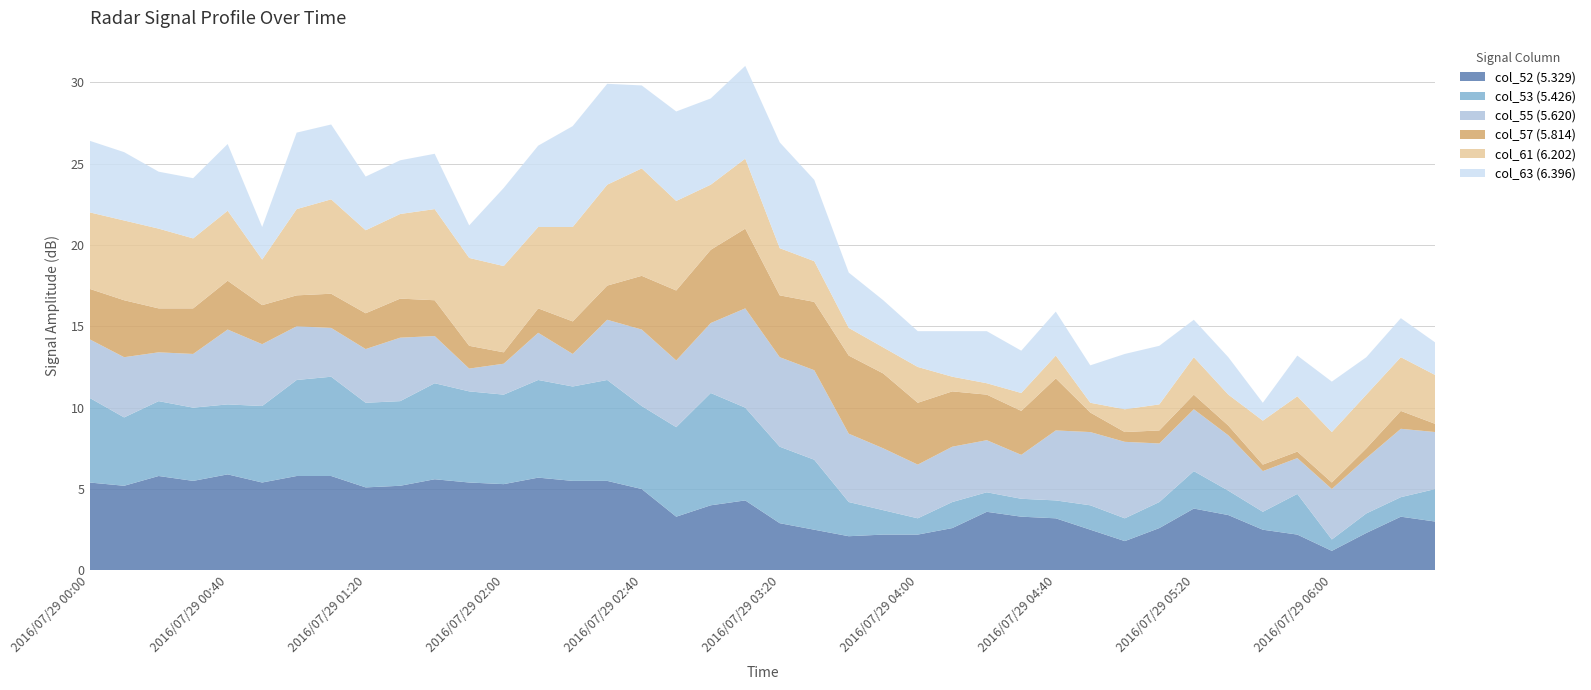

What is the minimum value for col_52 (5.329)?

1.2